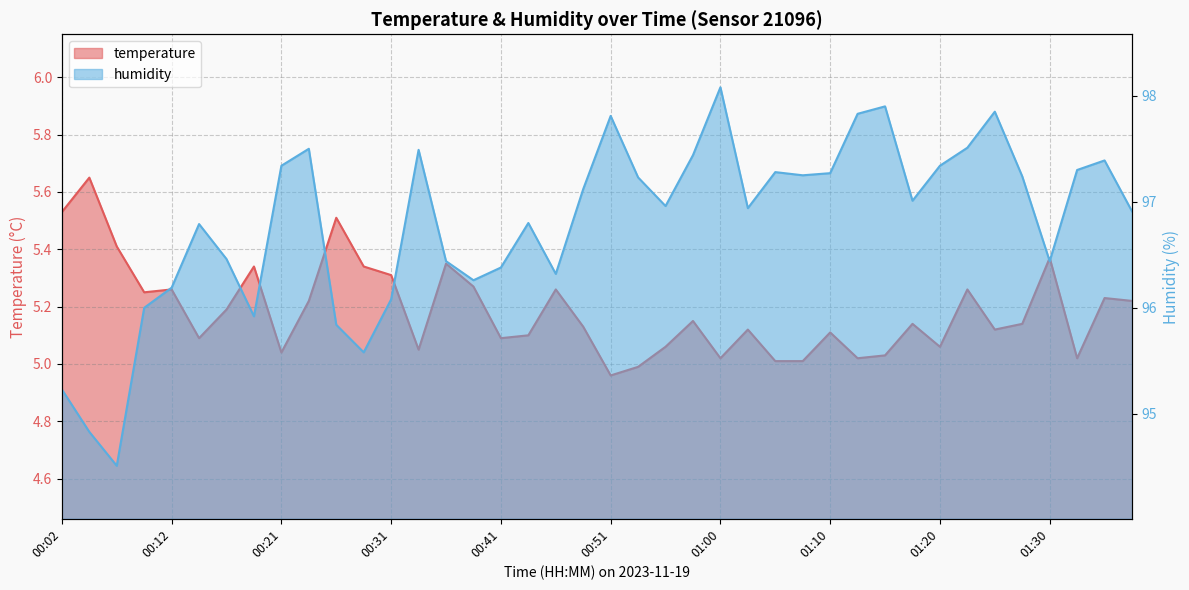

What value does the temperature series have at 00:43?

5.1